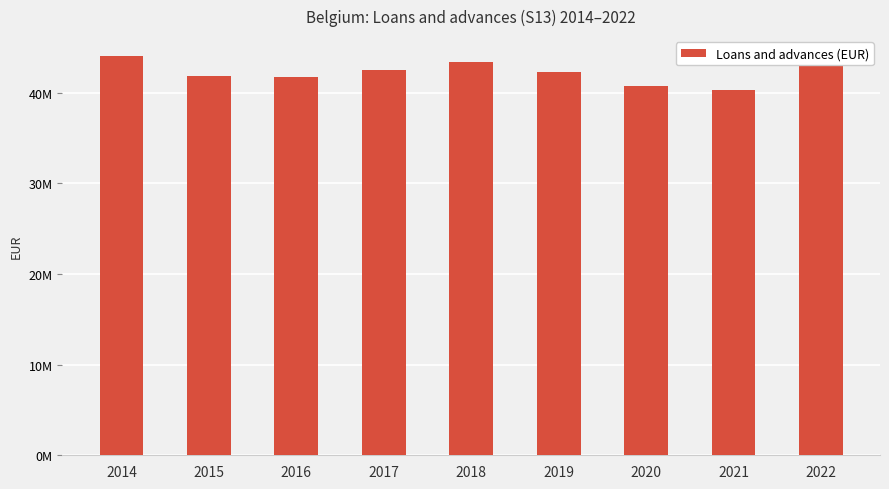

Rank the categories by value from highest to lowest.

2014, 2018, 2022, 2017, 2019, 2015, 2016, 2020, 2021